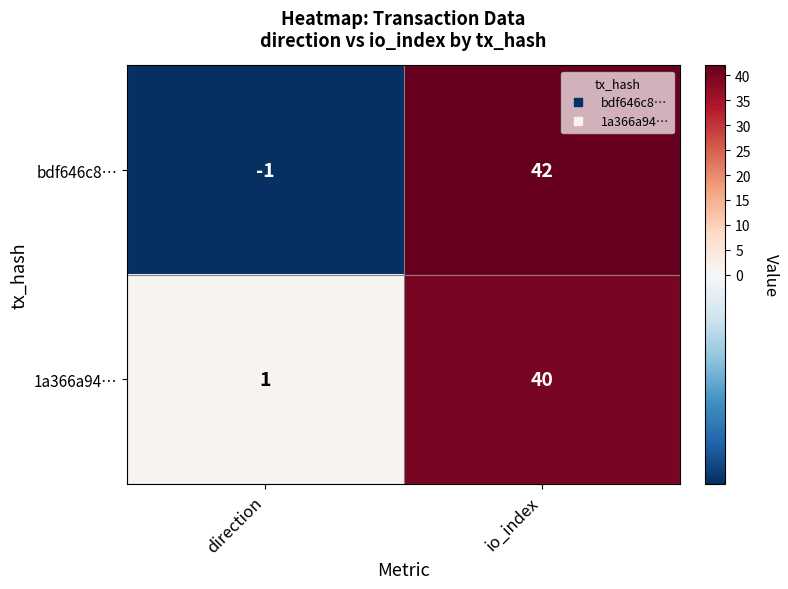

Reading right to left, transcribe all the data shown in this chart.

bdf646c8…: io_index=42	direction=-1
1a366a94…: io_index=40	direction=1